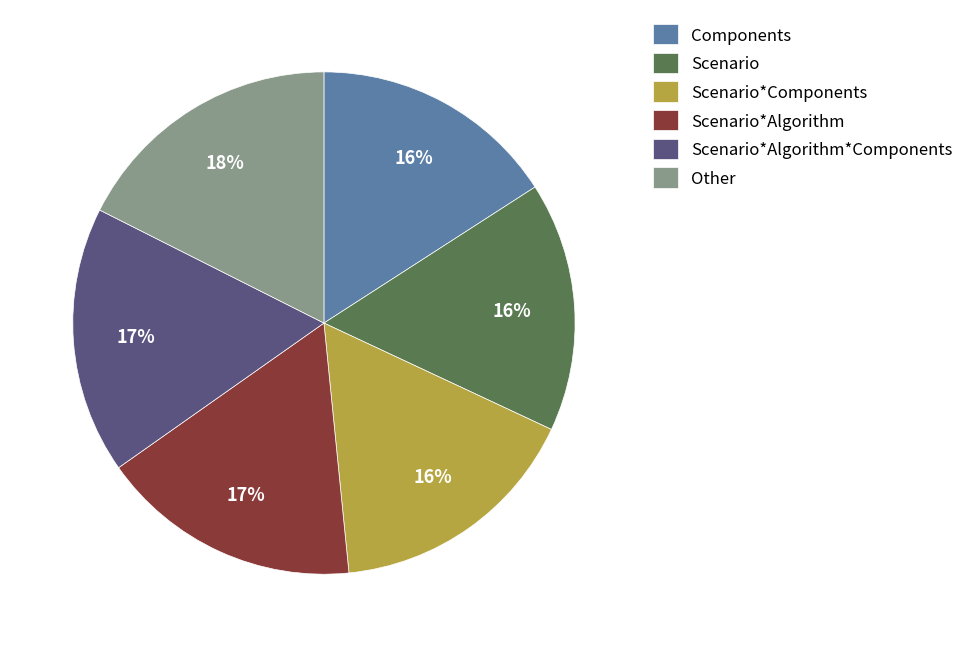

Do Scenario*Algorithm and Scenario together represent more than half of the pie?

No